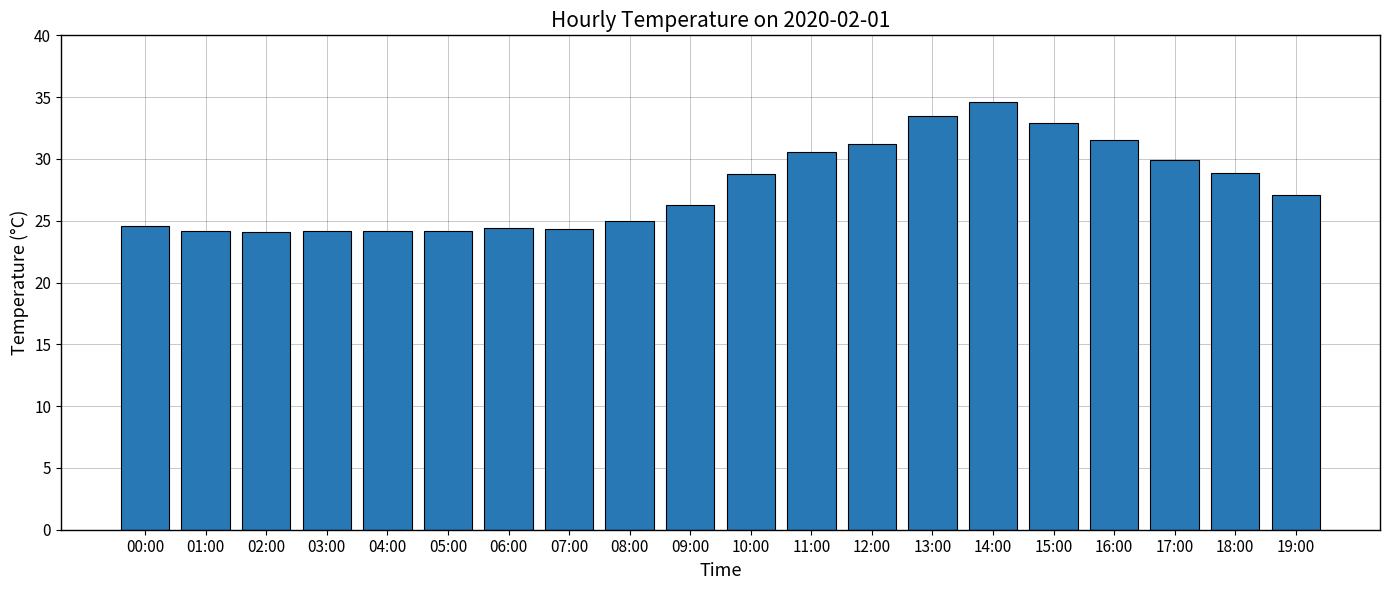

What is the greatest value displayed?

34.6